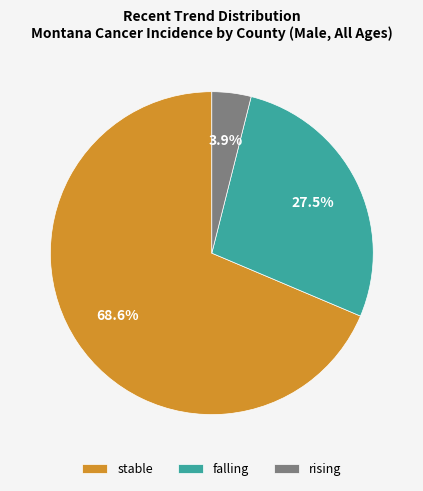

Does falling represent more than half of the total?

No